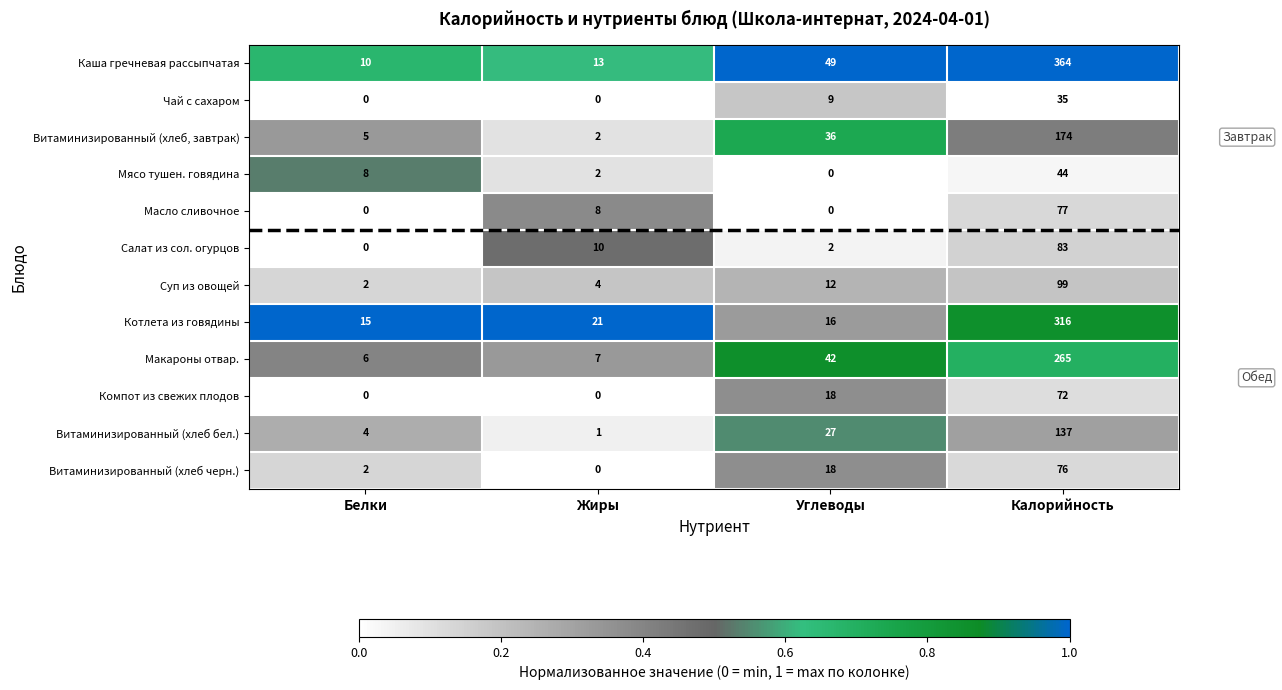

Which series changed the most between Белки and Углеводы?

Каша гречневая рассыпчатая